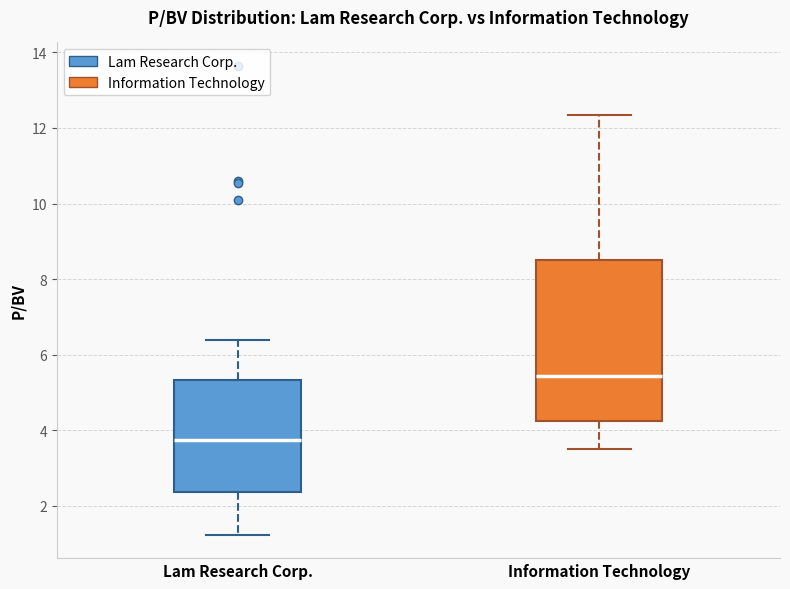

Which box's median line is the lowest?

Lam Research Corp.